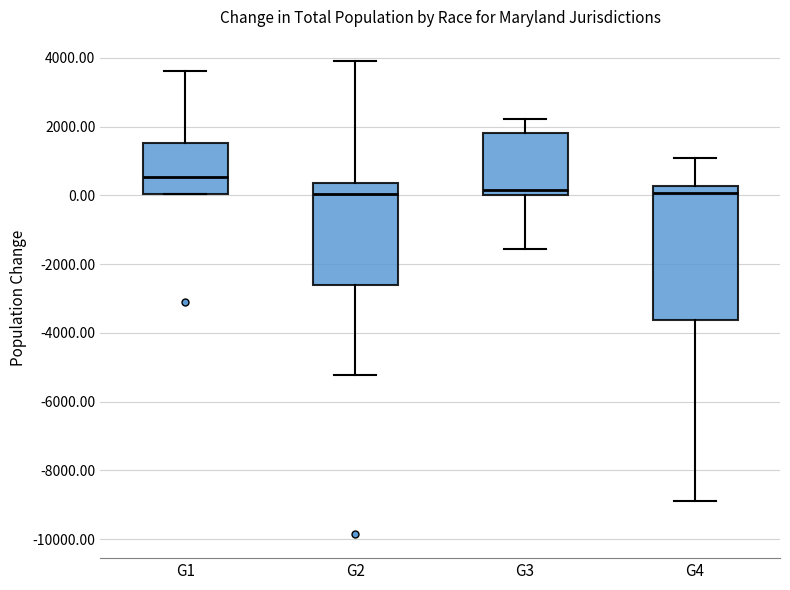

Where does the lower whisker of the box for G2 end on the y-axis? The values are not printed on the chart, so give them approximately, as read against the axis.

-5200